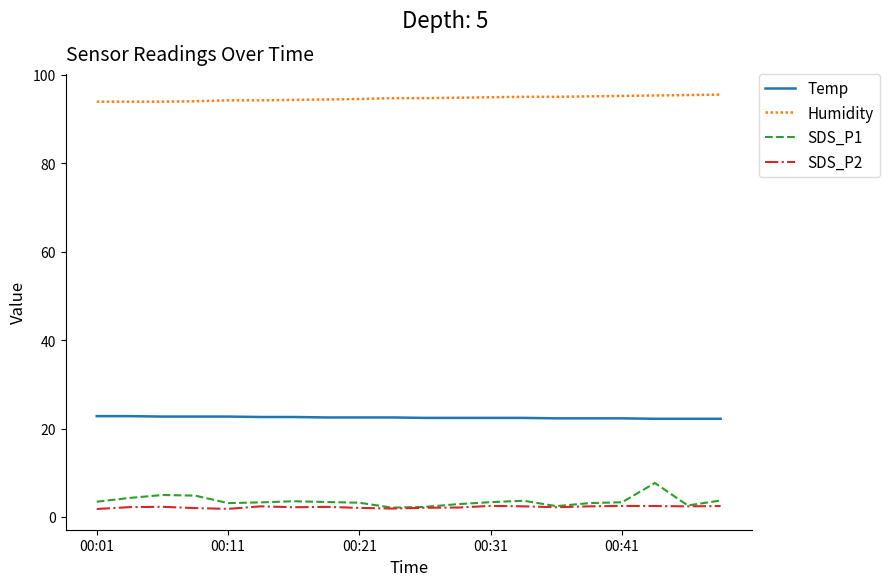

True or false: Temp and SDS_P1 cross at least once.

False